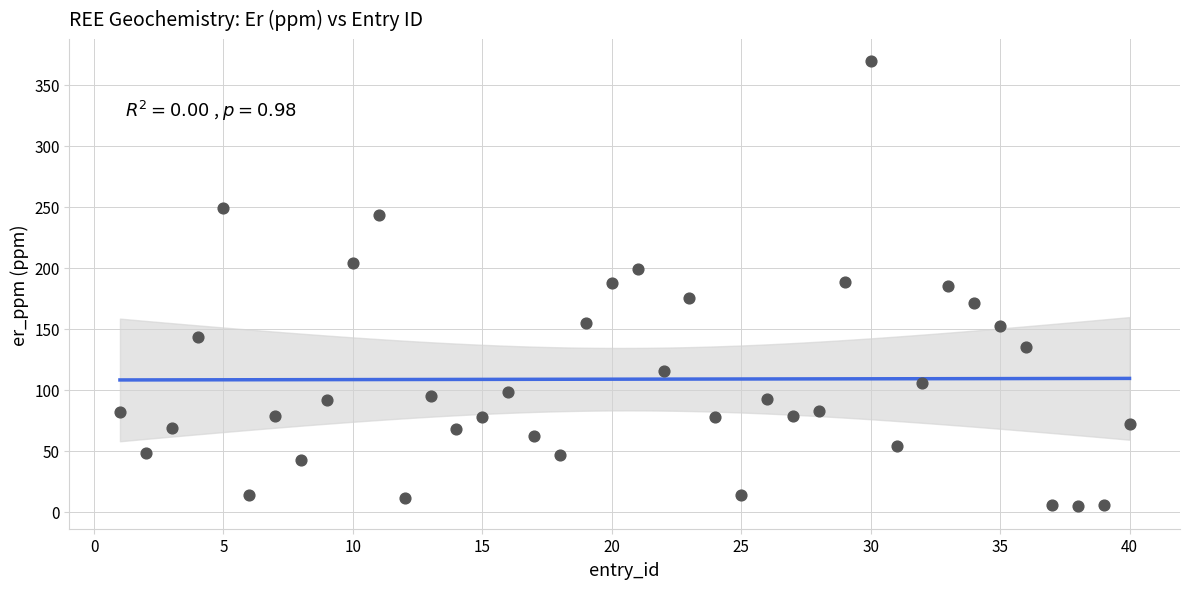

What is the range of Y values (max minus min)?

364.9